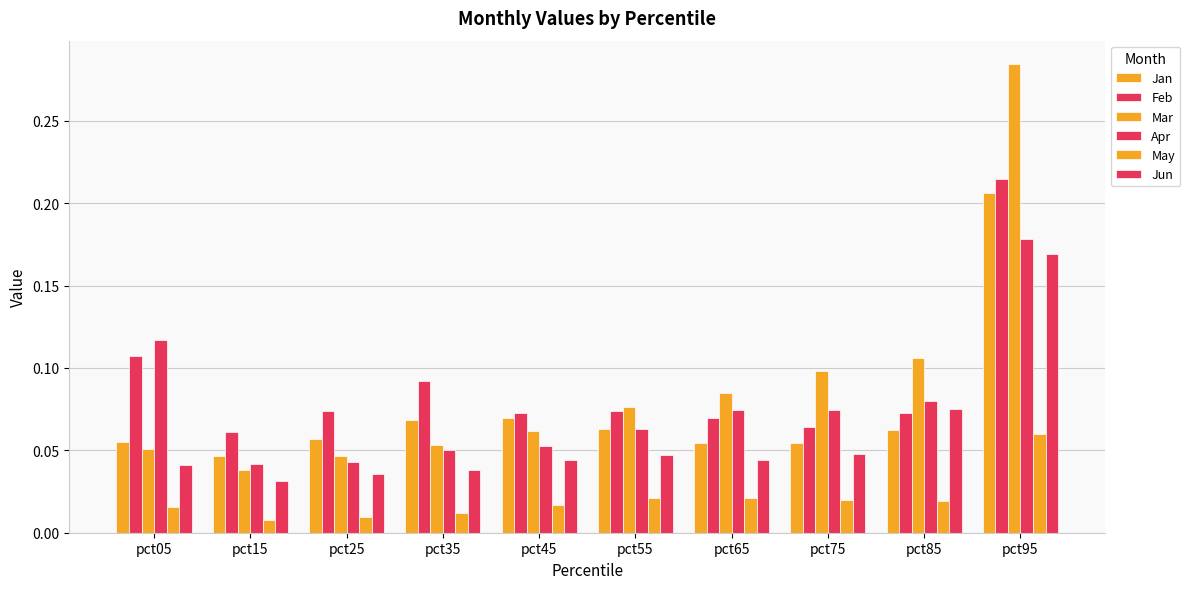

What is the sum of the Jun values at pct05 and pct75?

0.1